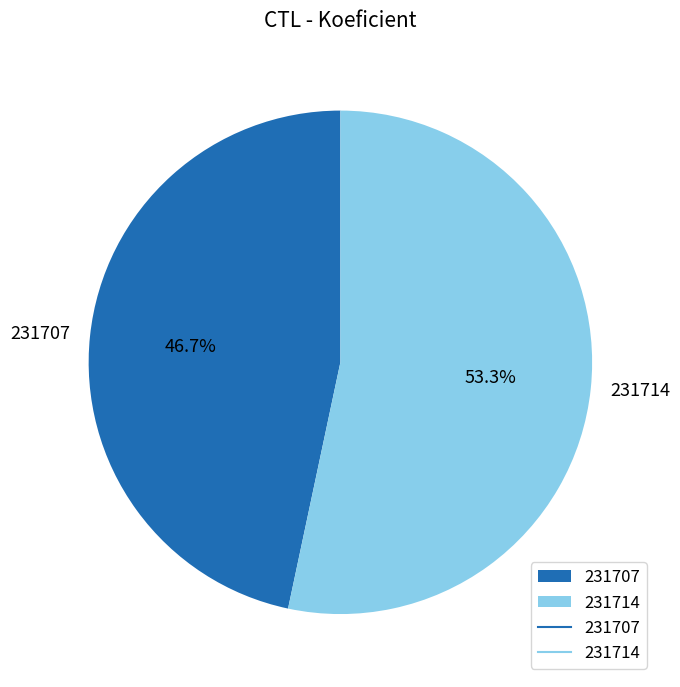

Which has a higher value, 231714 or 231707?

231714